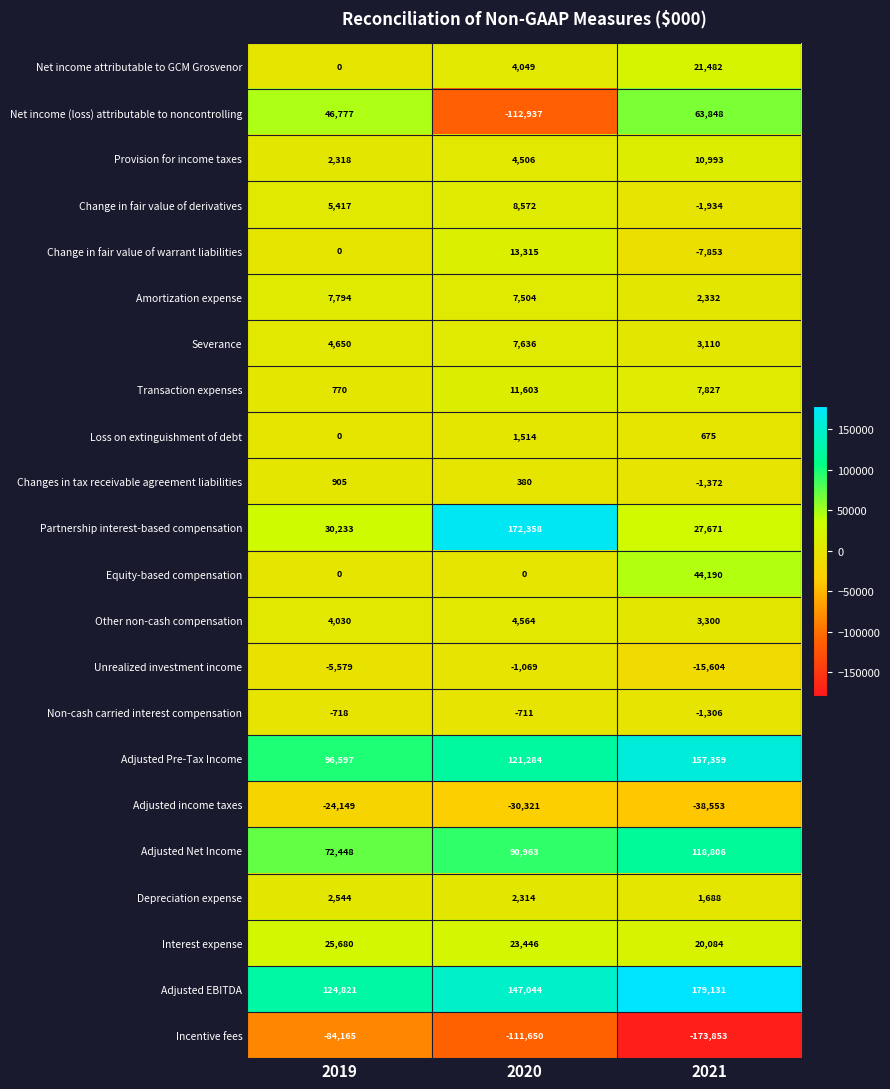

What is the difference between the Change in fair value of warrant liabilities values at 2019 and 2021?

7853